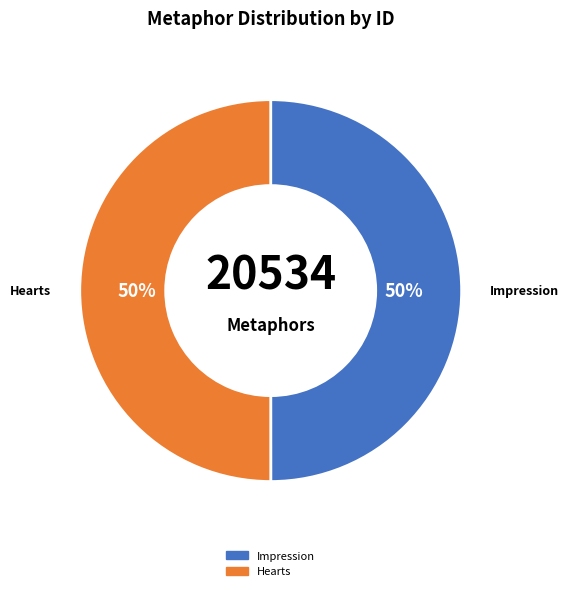

Count the number of slices in the pie.

2